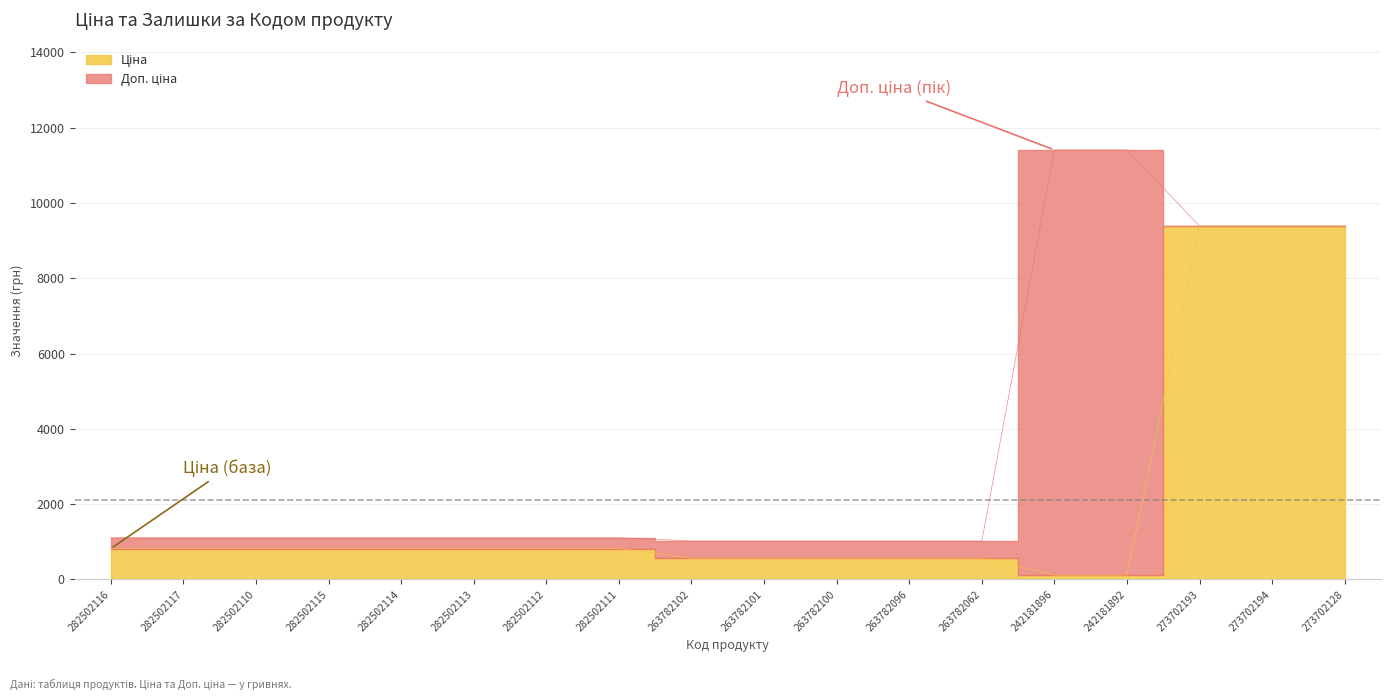

Reading left to right, list all the values displayed in this chart.

Ціна: 282502116=818.5	282502117=818.5	282502110=818.5	282502115=818.5	282502114=818.5	282502113=818.5	282502112=818.5	282502111=818.5	263782102=564.0	263782101=564.0	263782100=564.0	263782096=564.0	263782062=564.0	242181896=114.1	242181892=114.1	273702193=9384.0	273702194=9384.0	273702128=9384.0
Доп. ціна: 282502116=1109.2	282502117=1109.2	282502110=1109.2	282502115=1109.2	282502114=1109.2	282502113=1109.2	282502112=1109.2	282502111=1109.2	263782102=1017.8	263782101=1017.8	263782100=1017.8	263782096=1017.8	263782062=1017.8	242181896=11410.0	242181892=11410.0	273702193=9384.0	273702194=9384.0	273702128=9384.0